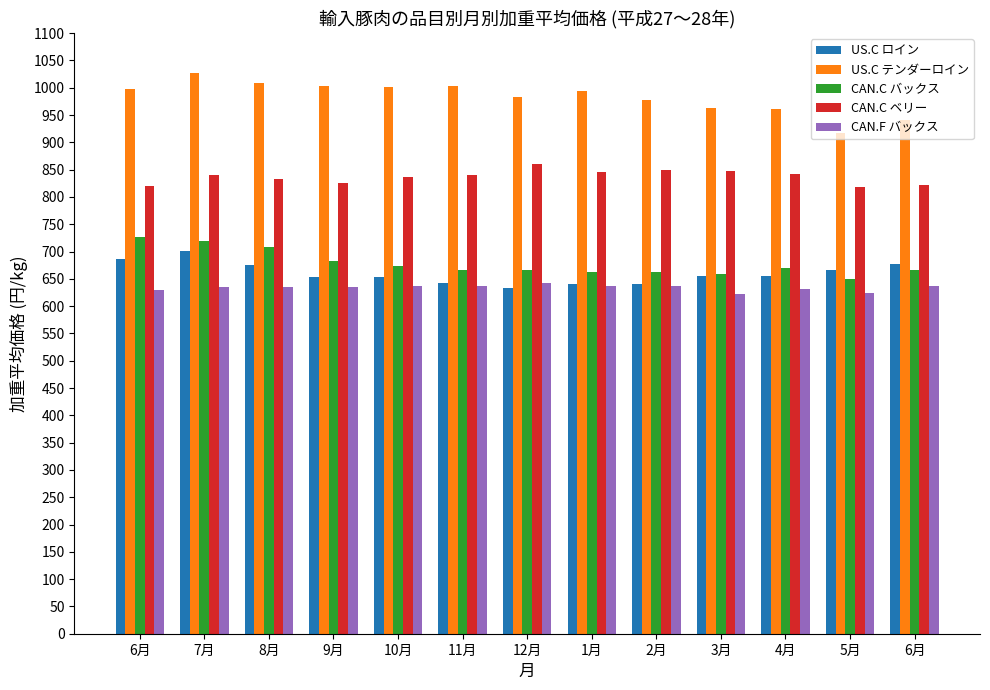

Between 8月 and 6月, which is larger?

6月